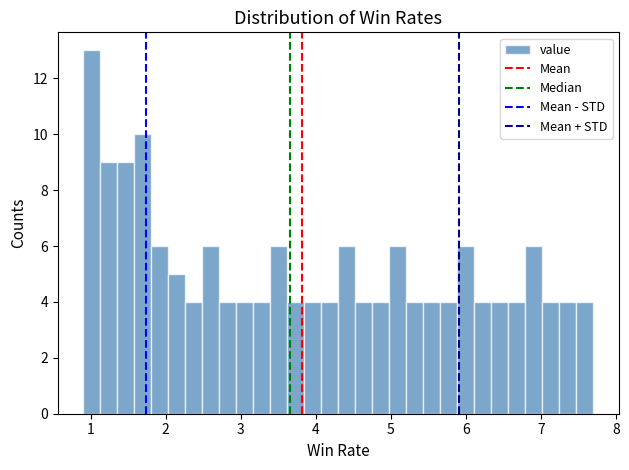

Around what value on the x-axis is the tallest bar? Give the approximate position of its centre, as read against the axis.

1.0